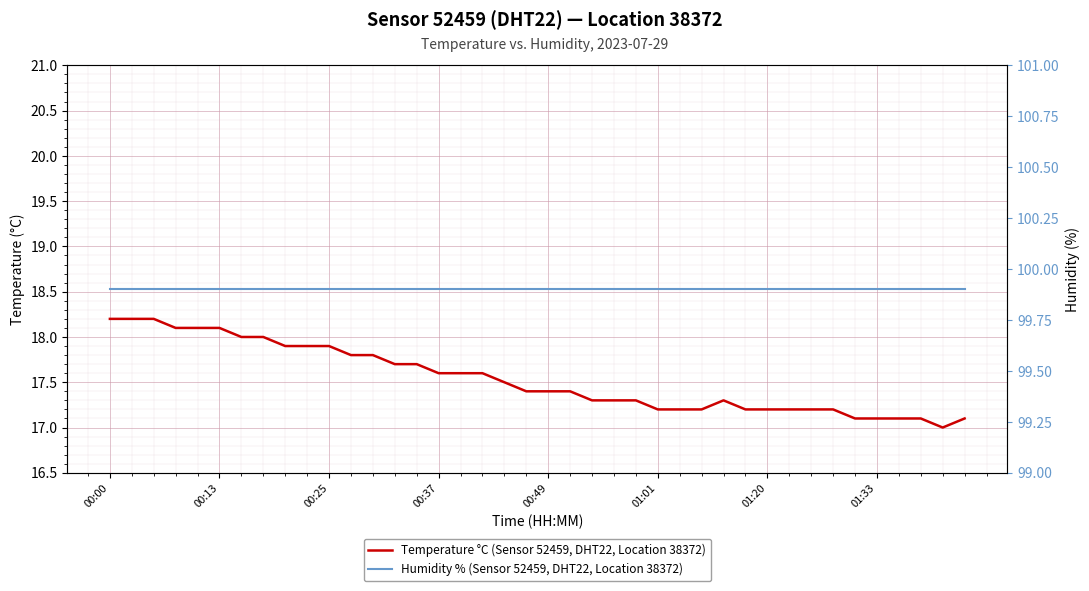

Rank the series by their maximum value, from lowest to highest.

Temperature °C (Sensor 52459, DHT22, Location 38372), Humidity % (Sensor 52459, DHT22, Location 38372)